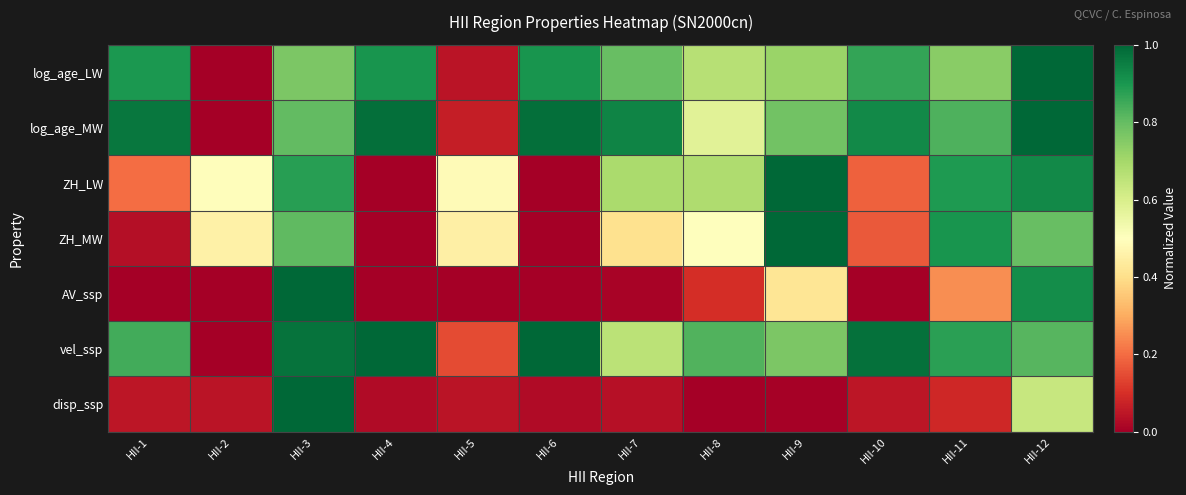

What is the greatest value displayed?

1.0